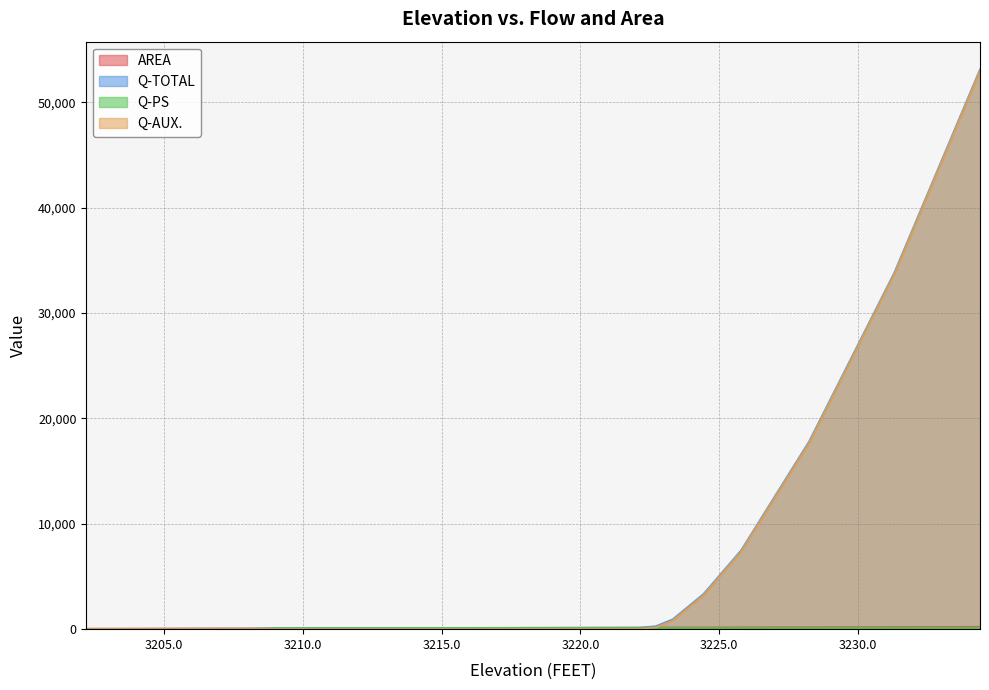

What is the average value of the Q-TOTAL series?

5865.7